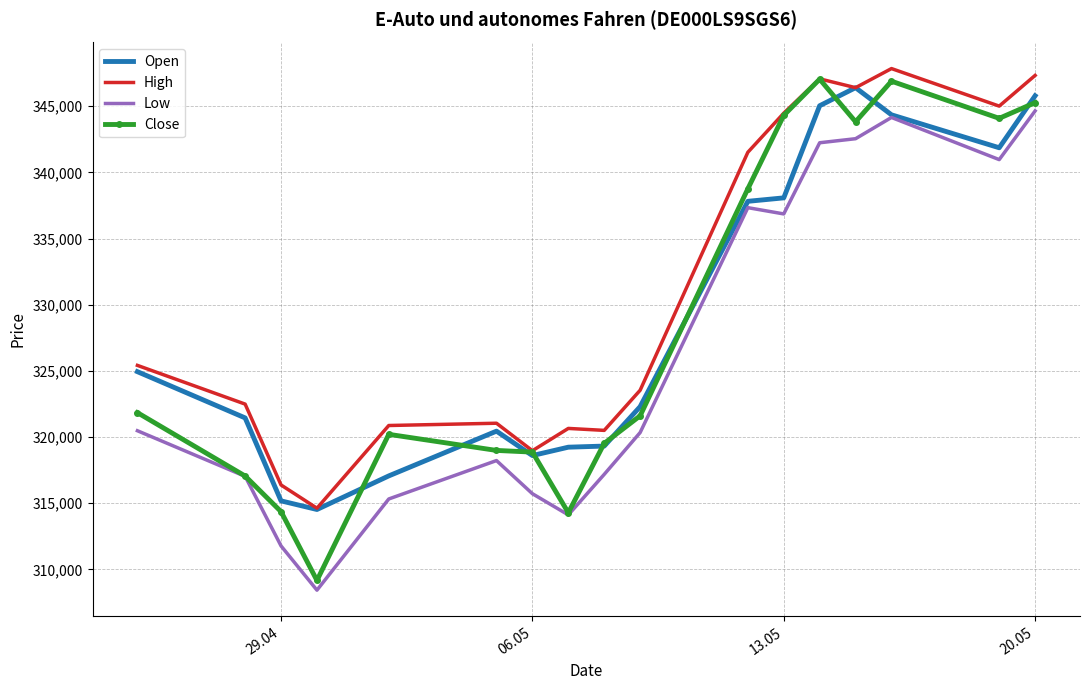

True or false: Low and High cross at least once.

False